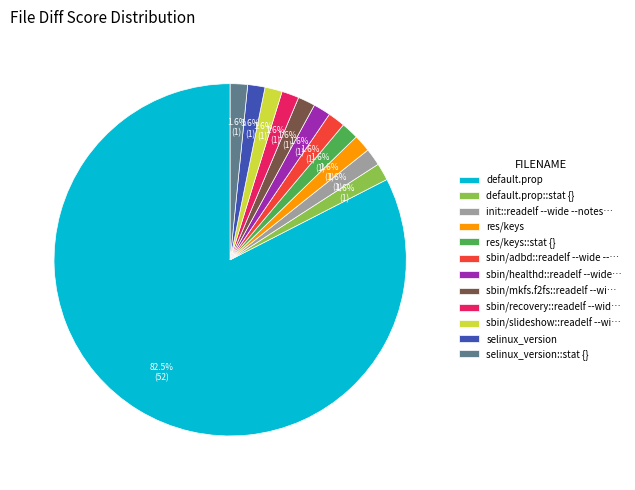

How many segments does this pie chart have?

12